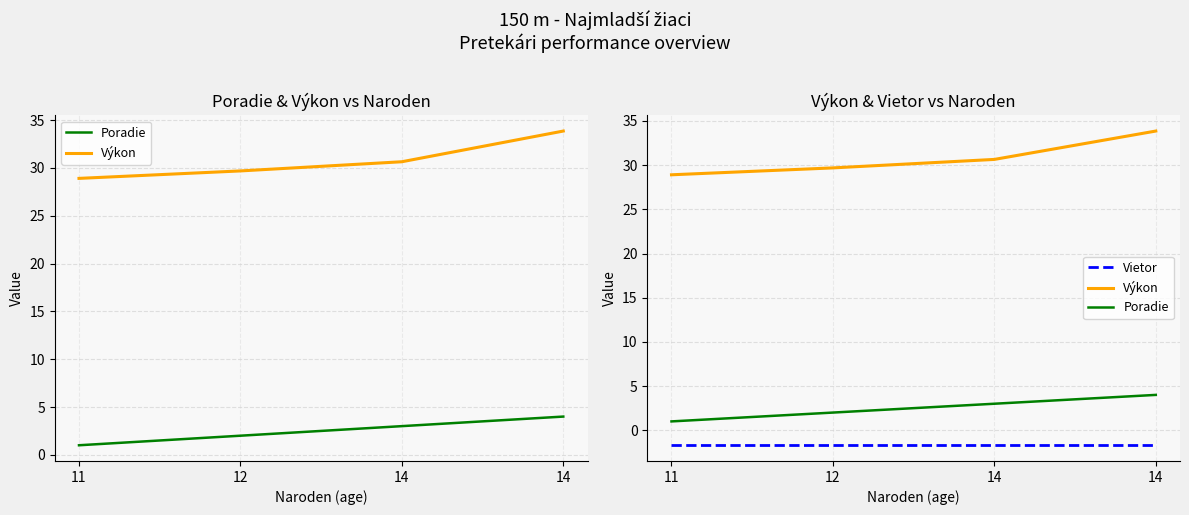

True or false: Poradie and Výkon intersect in this chart.

False